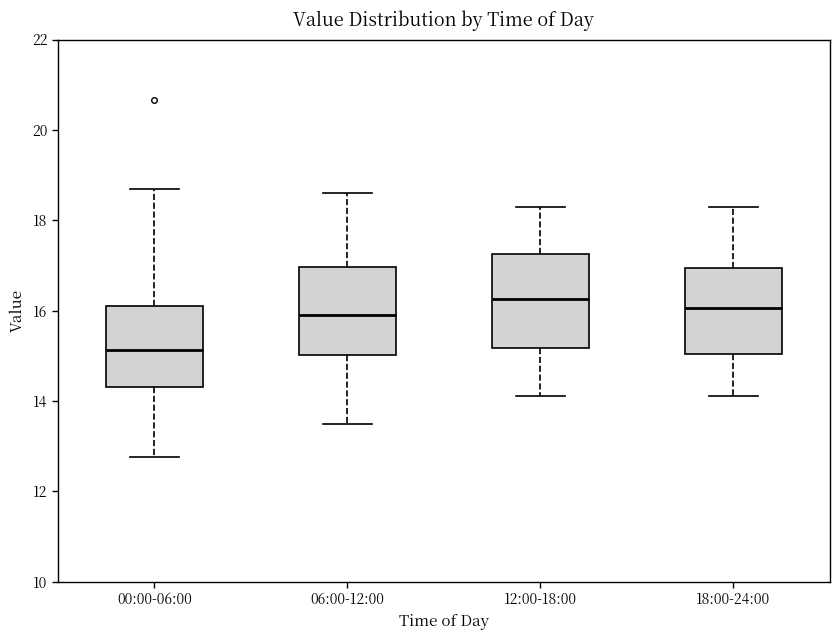

Reading left to right, read every box against the y-axis: the position of its median line, the range the box covers, and the ends of its whiskers. The values are not printed on the chart, so give them approximately, as read against the axis.

00:00-06:00: median 15.2, box 14.4 to 16.0, whiskers 12.8 to 18.8
06:00-12:00: median 16.0, box 15.0 to 17.0, whiskers 13.6 to 18.6
12:00-18:00: median 16.2, box 15.2 to 17.2, whiskers 14.2 to 18.4
18:00-24:00: median 16.0, box 15.0 to 17.0, whiskers 14.2 to 18.4